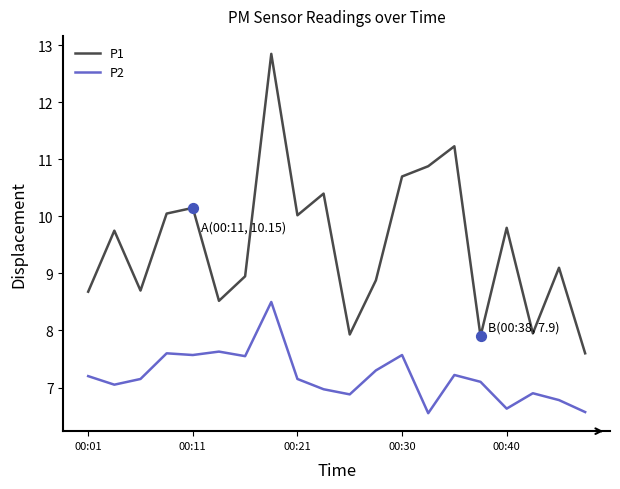

Which series has the widest spread of values?

P1